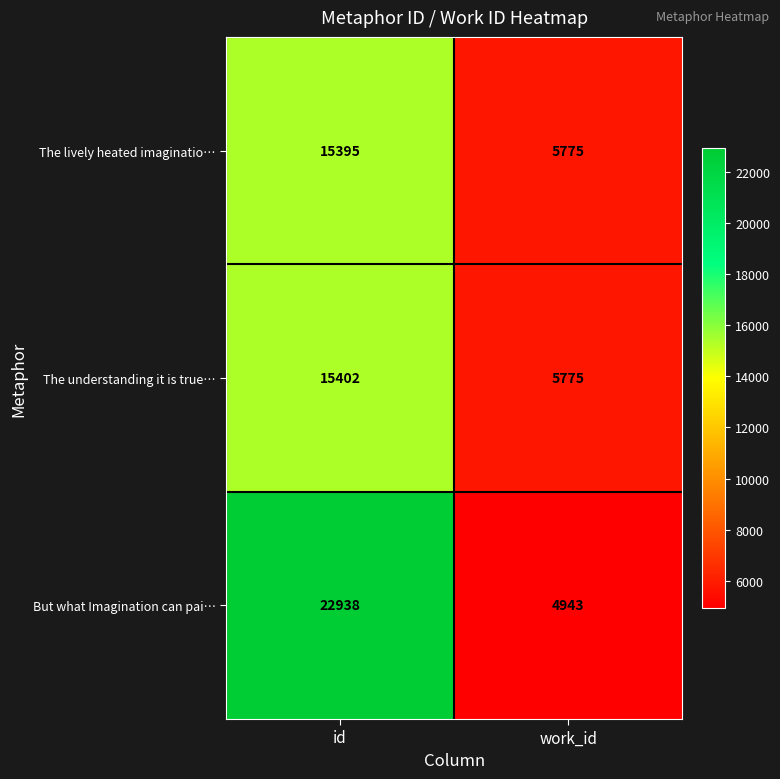

True or false: The lively heated imaginatio… has a value of 10046 at work_id.

False